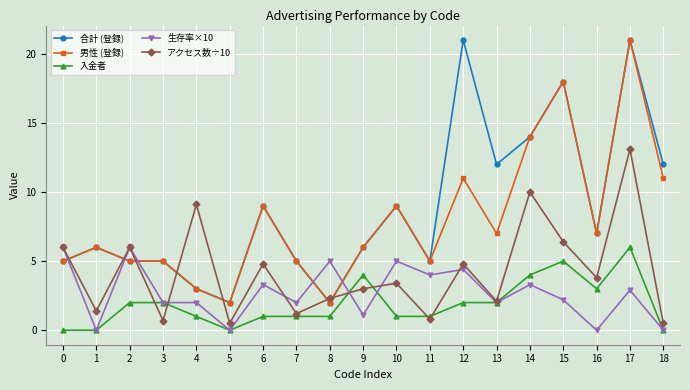

True or false: 男性 (登録) and 入金者 intersect in this chart.

False